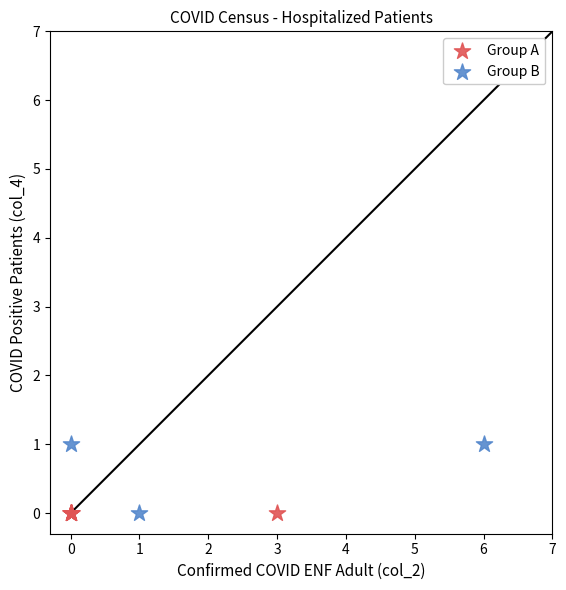

Which series contains the highest Y value?

Group B